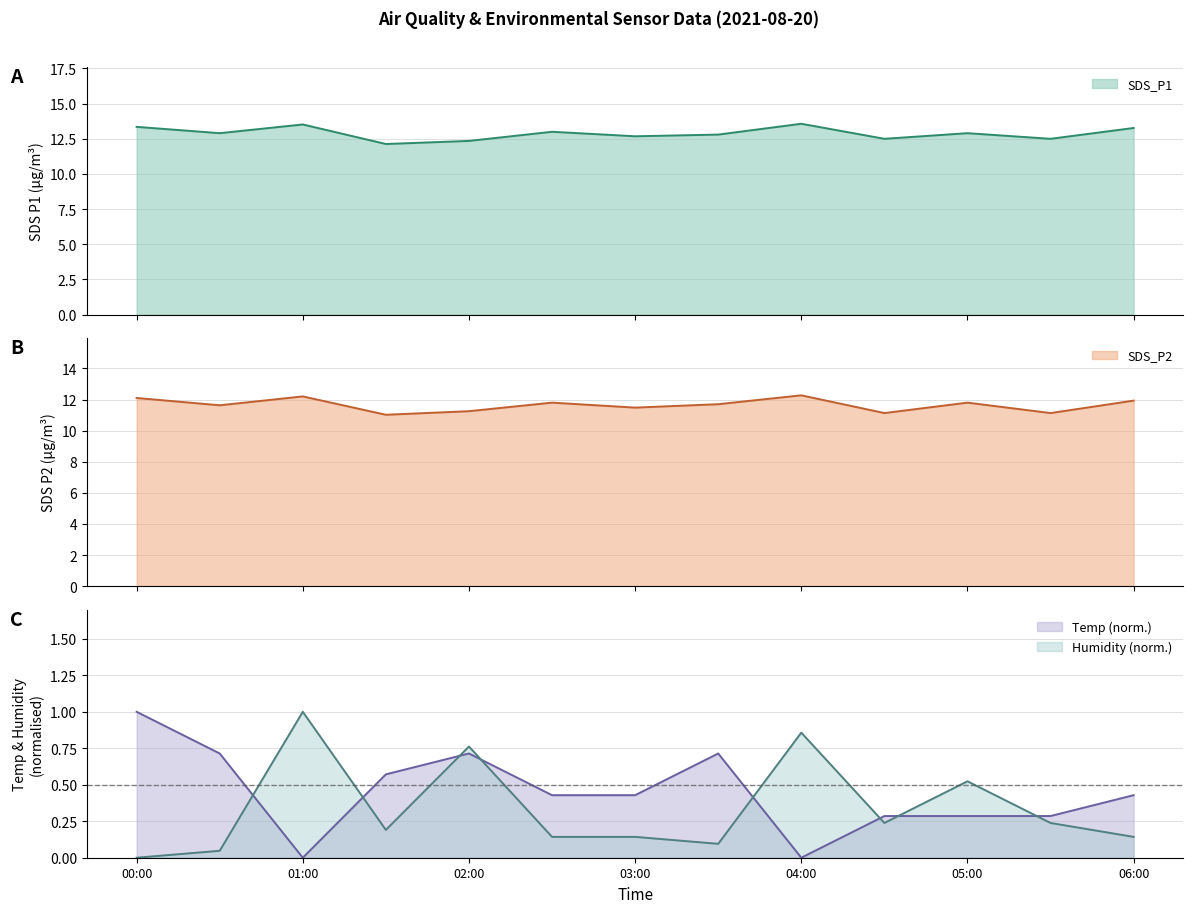

What is the average value of the SDS_P1 series?

12.9